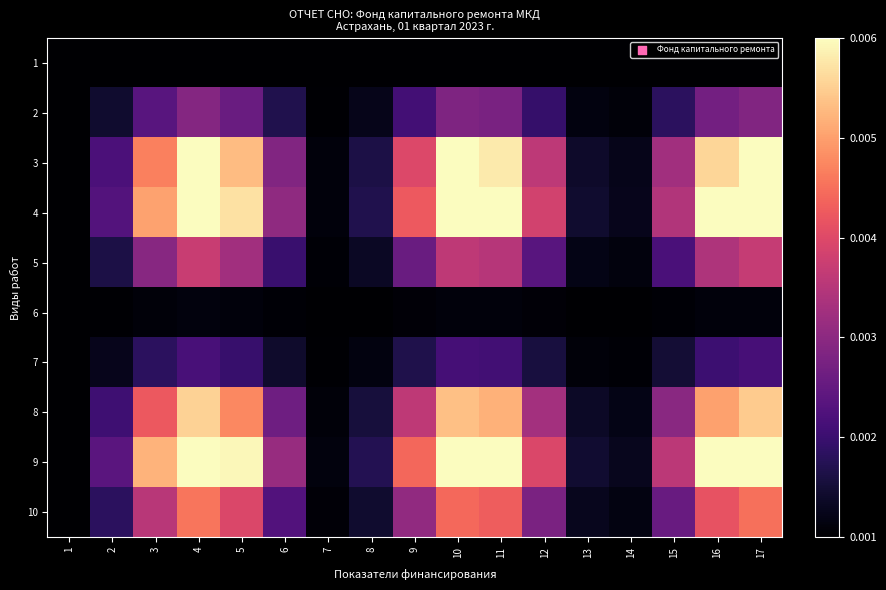

Between 15 and 14, which is larger?

15